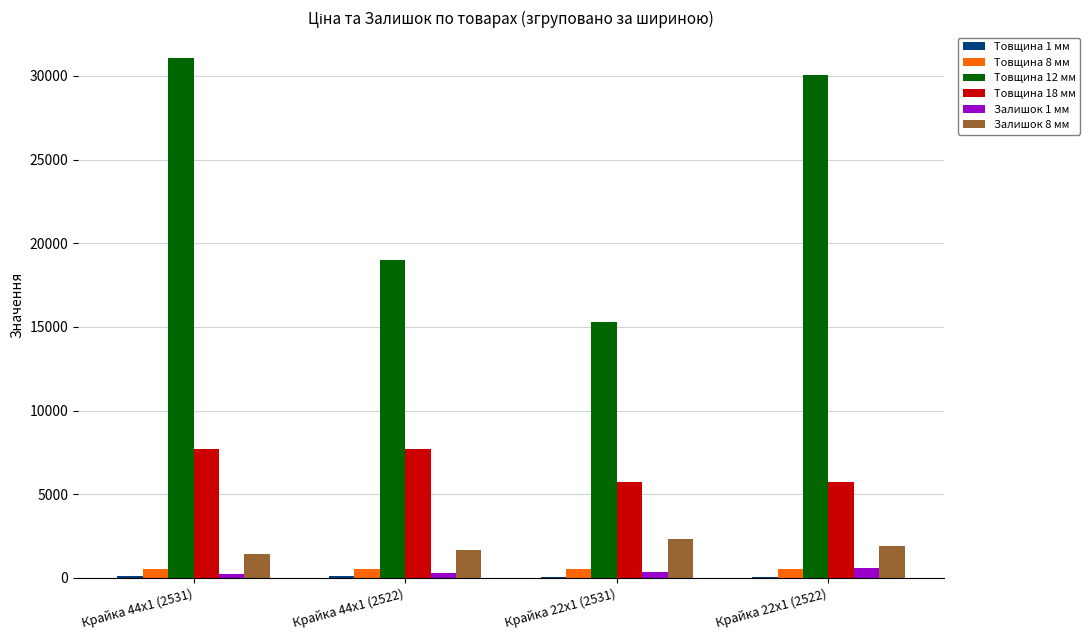

True or false: Товщина 18 мм has a value of 1304.9 at Крайка 22x1 (2531).

False